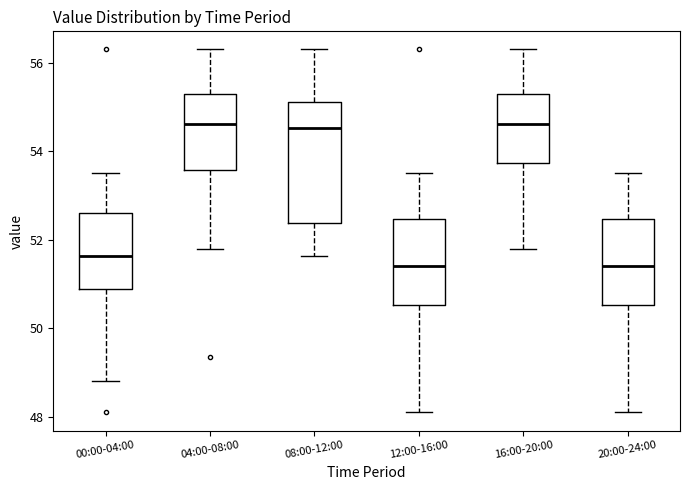

Comparing the boxes themselves (not the whiskers), which one is the tallest?

08:00-12:00